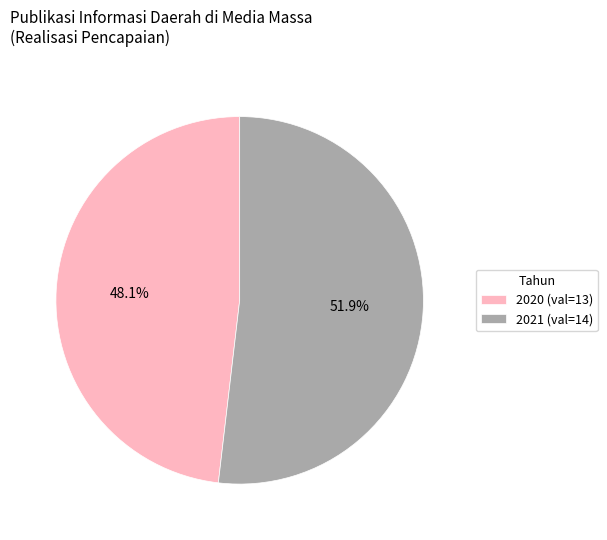

Is it true that 2021 is 52% of the pie?

True